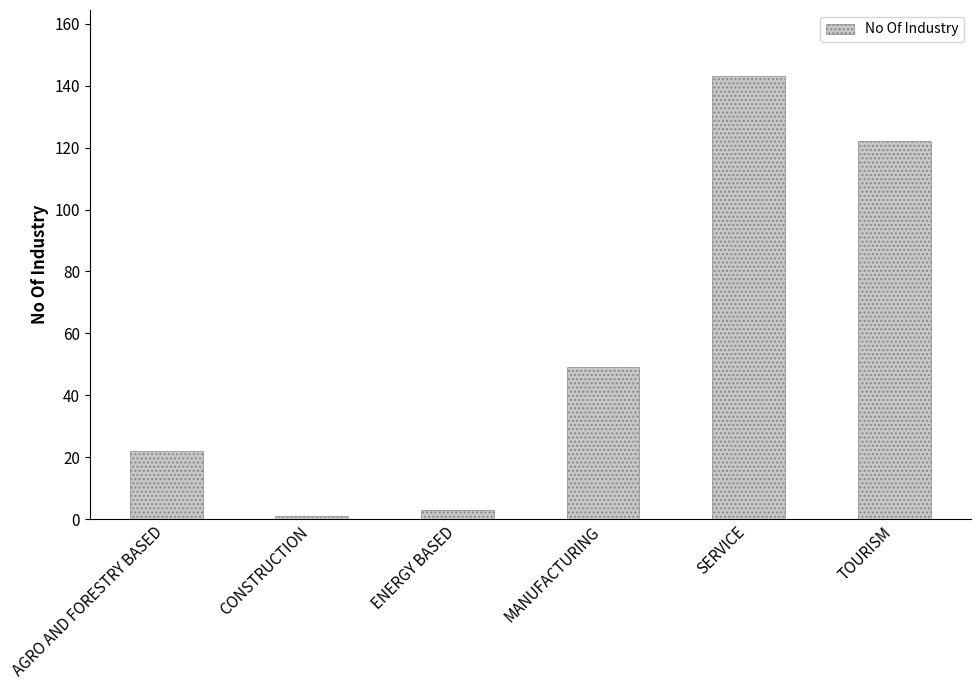

Reading left to right, what are all the values shown in this chart?

AGRO AND FORESTRY BASED=22	CONSTRUCTION=1	ENERGY BASED=3	MANUFACTURING=49	SERVICE=143	TOURISM=122